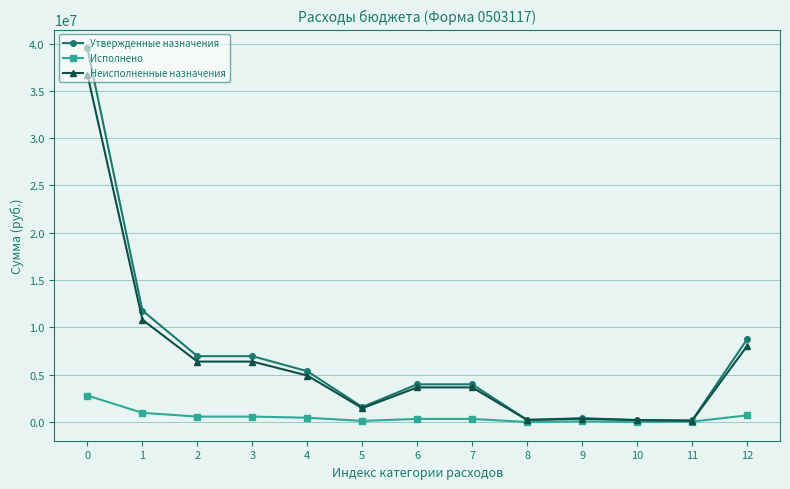

List the series in order of their peak value, lowest first.

Исполнено, Неисполненные назначения, Утвержденные назначения